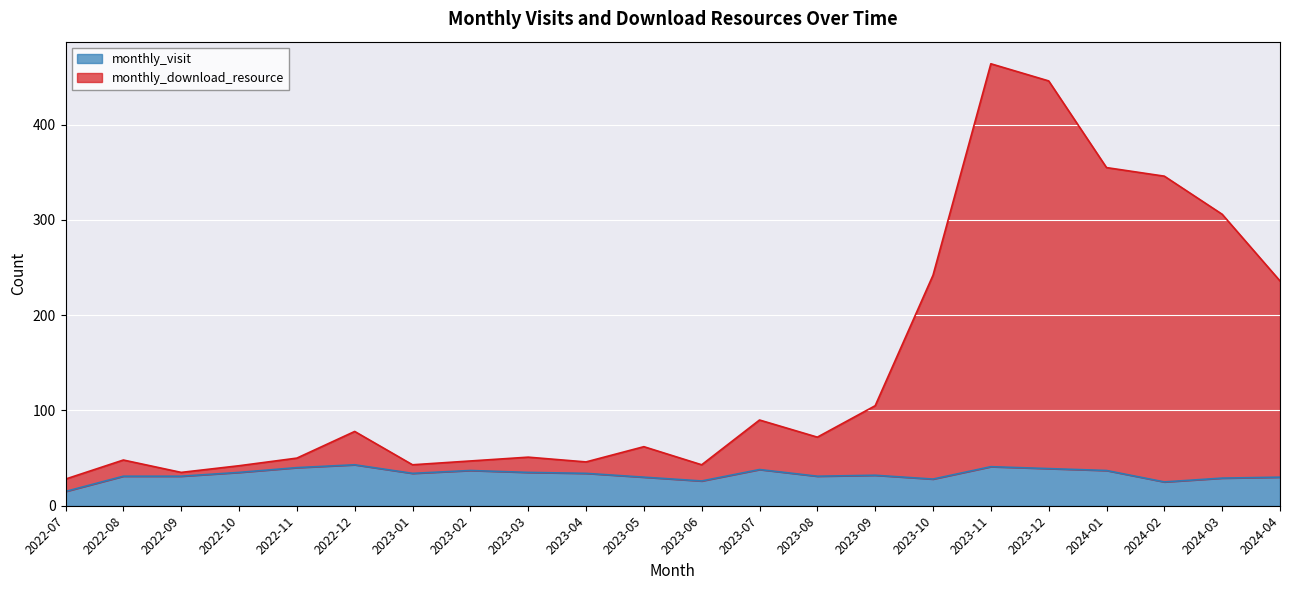

What is the label of the 17th point from the left?

2023-11